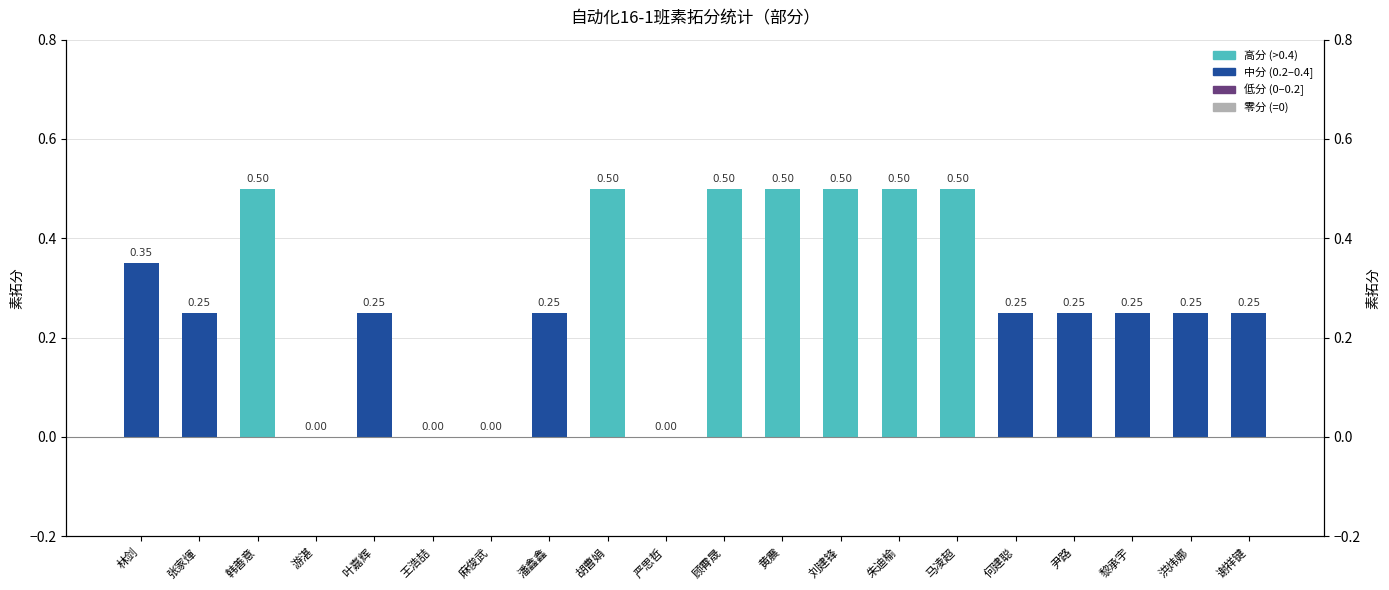

The value at 何建聪 is 0.4. True or false?

False